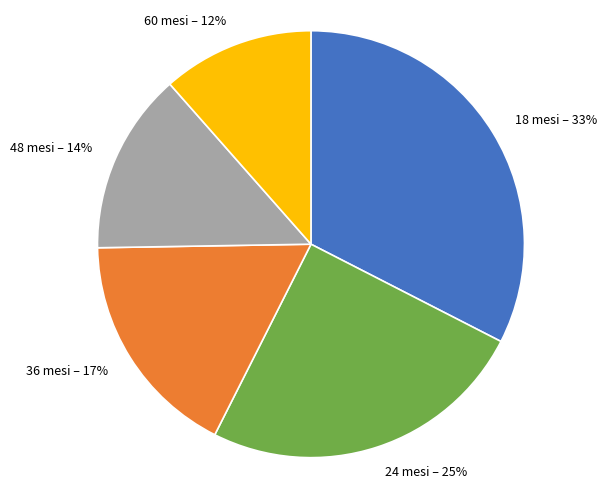

To the nearest percent, what percentage of the pie is 24 mesi?

25%